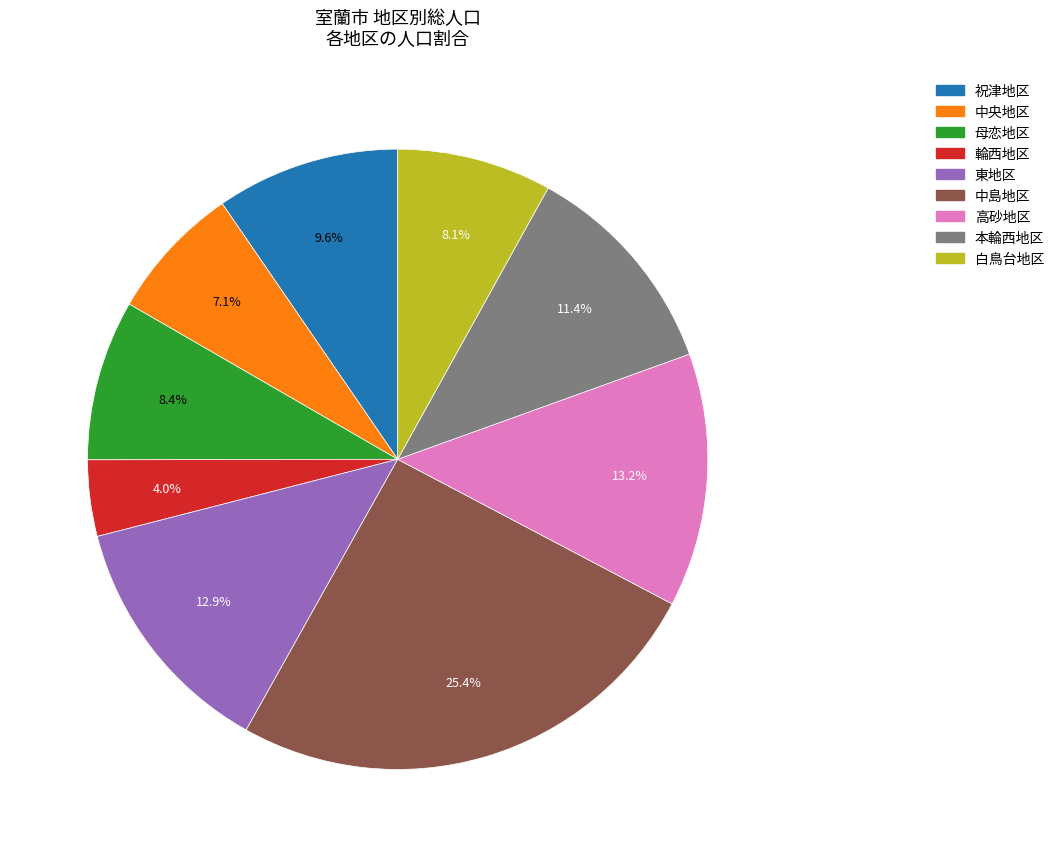

Approximately how many times larger is the value at 白鳥台地区 compared to 中央地区?

1.1